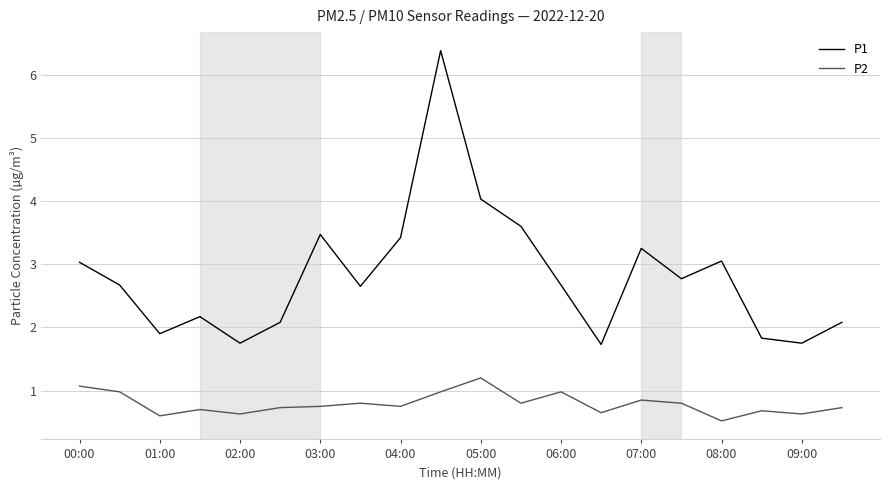

True or false: P2 and P1 intersect in this chart.

False